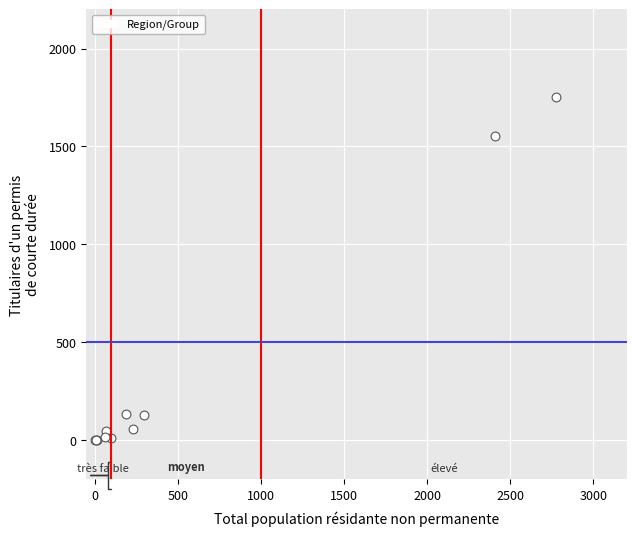

What Y value in the scatter plot is closest to 875?

1553